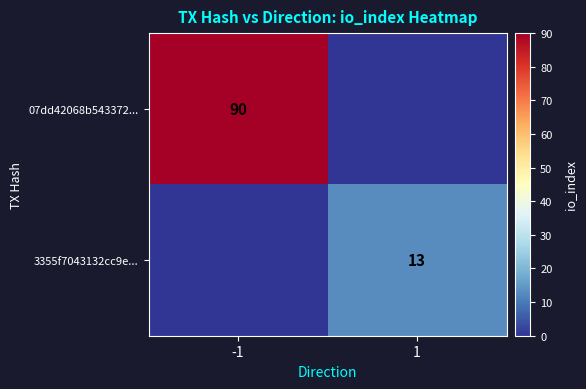

At how many categories does at least one series exceed 72?

1